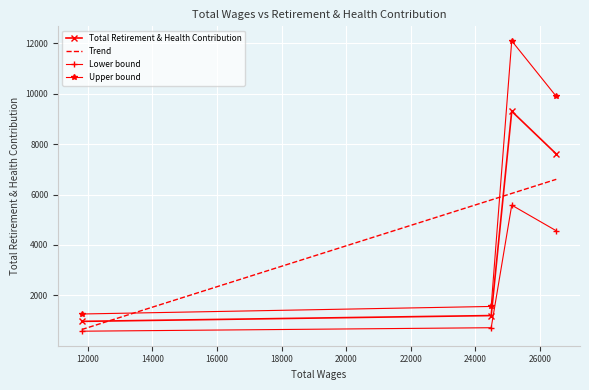

What is the ratio of the value at 11811.0 to the value at 26502.0?

0.1